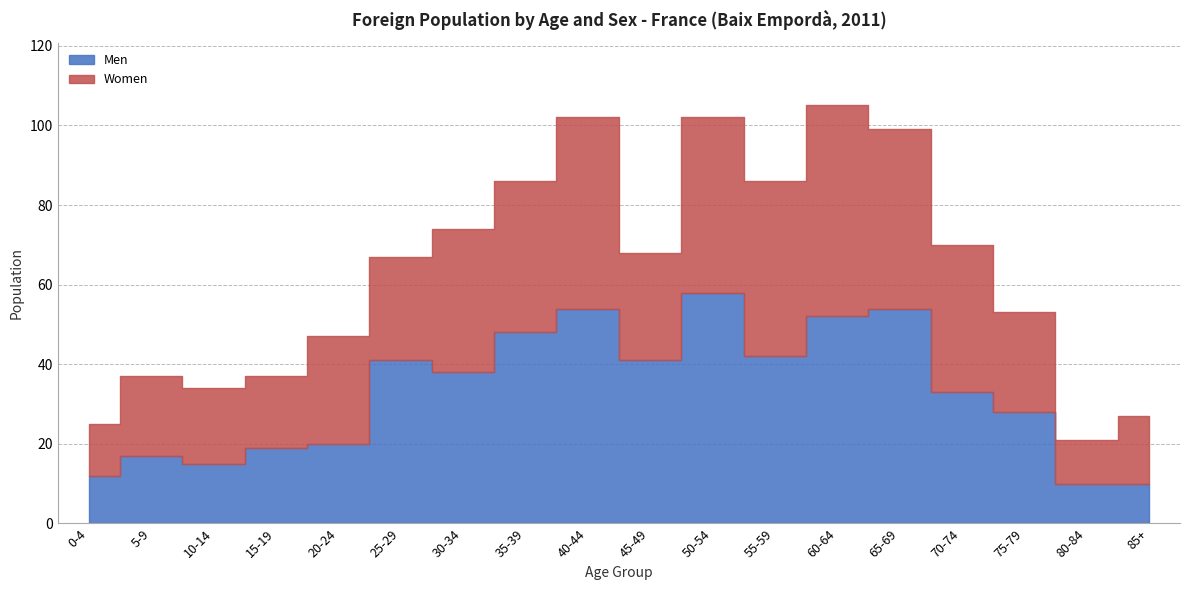

The Women series shows 45 at 65-69. True or false?

True